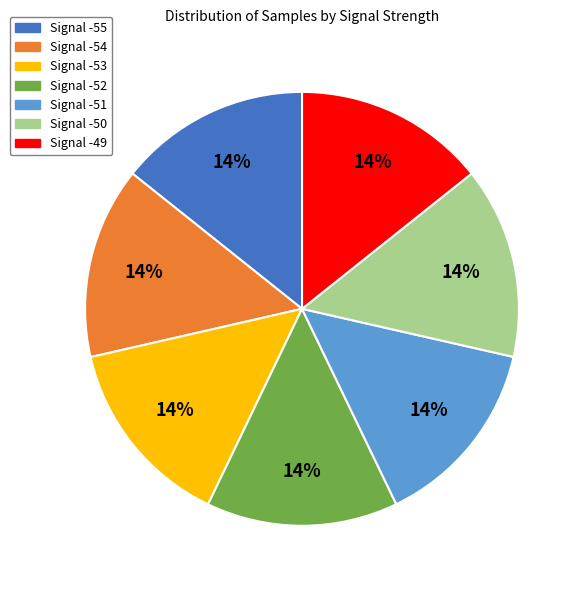

Does any single category account for the majority?

No